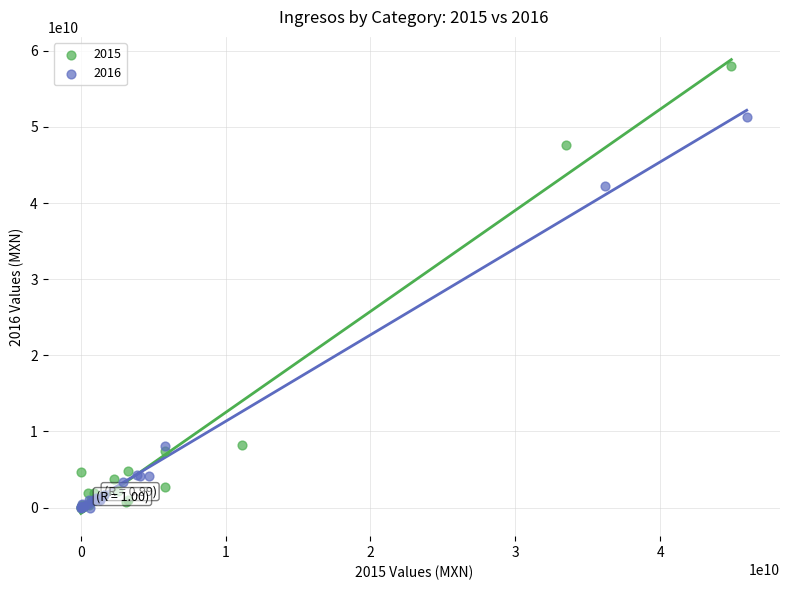

Which series has the widest spread of Y values?

2015